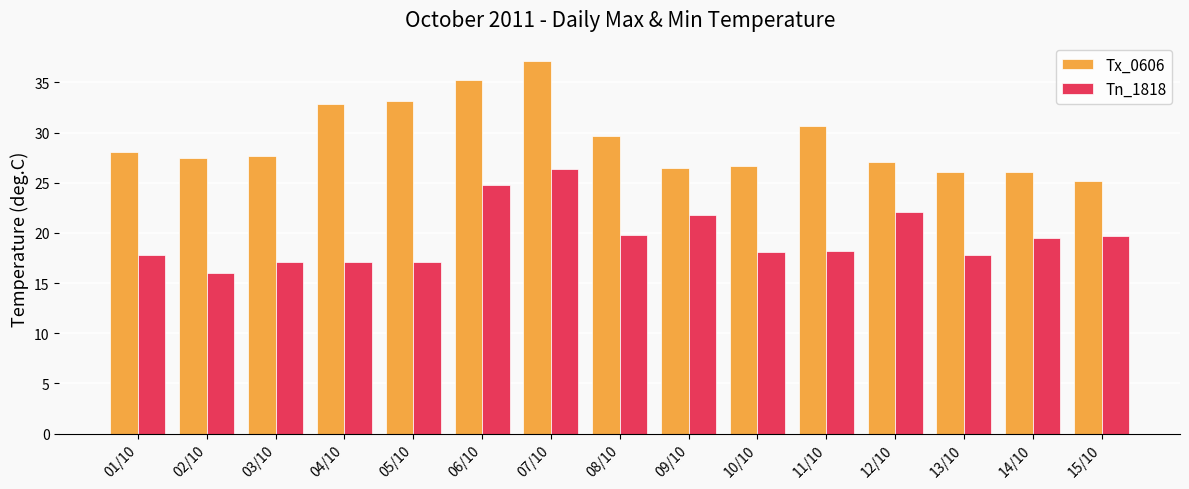

Count the number of data series in this chart.

2